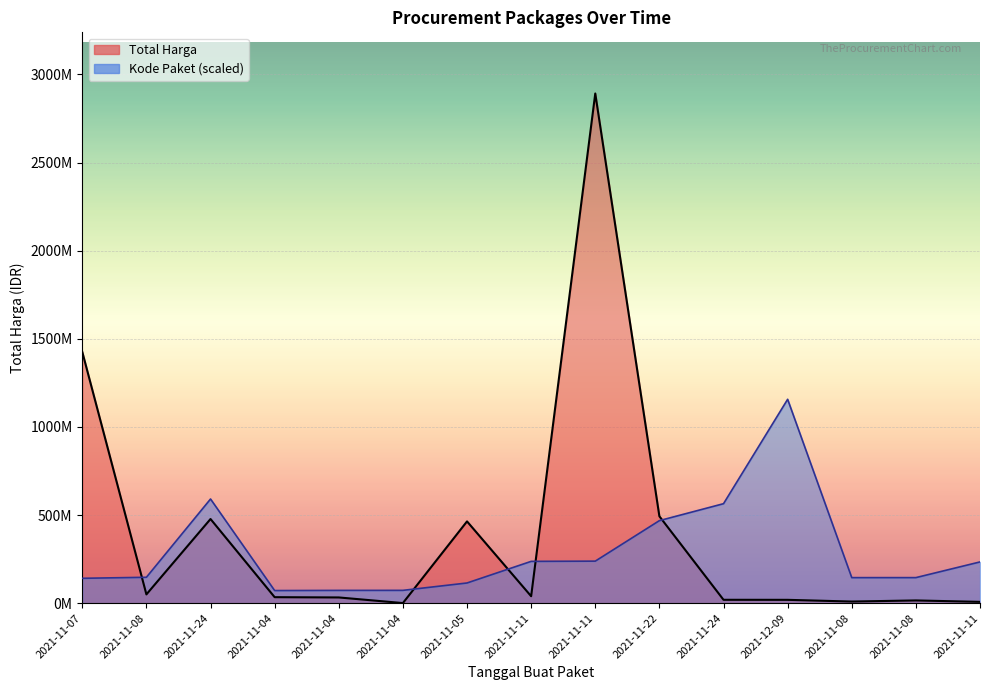

Between 2021-11-11 and 2021-11-05, which is larger?

2021-11-11